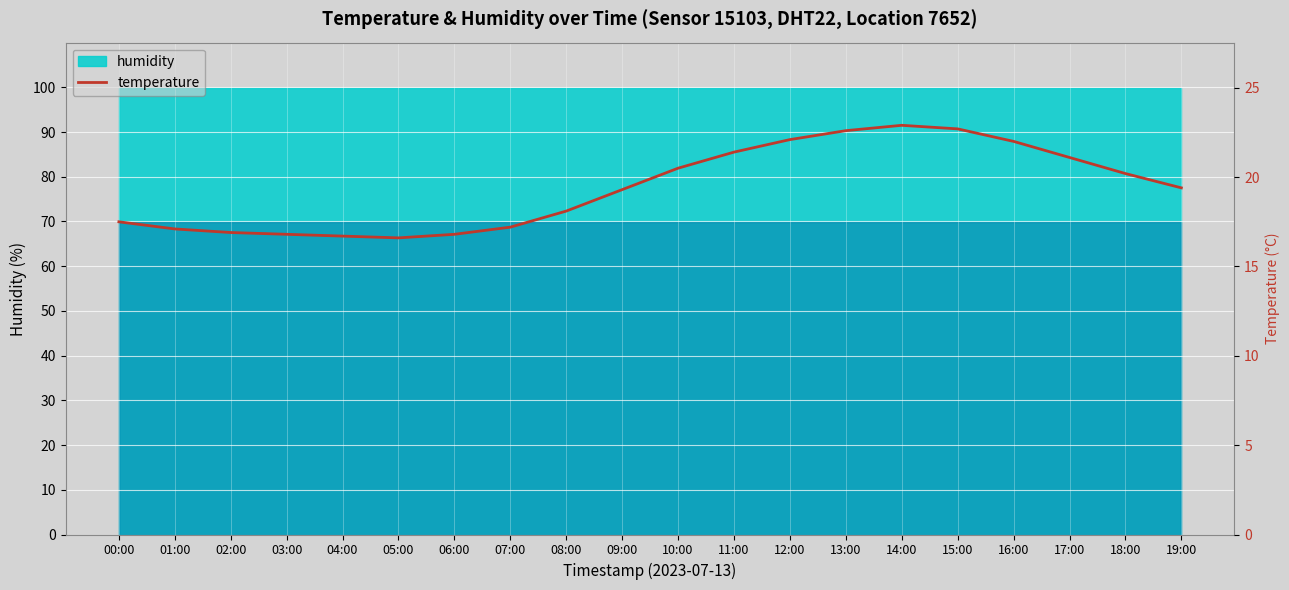

Which category has the lowest value across all series?

05:00